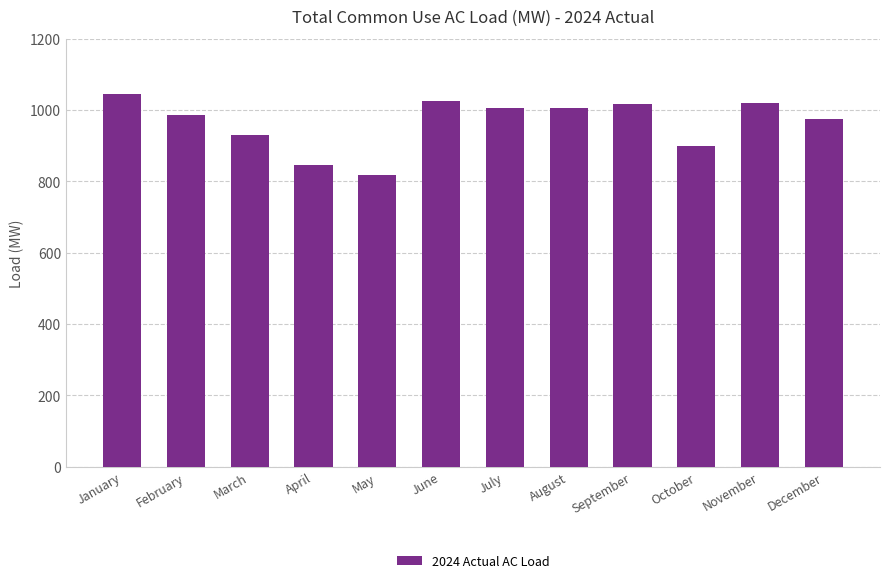

What is the value of the 12th bar from the left?

974